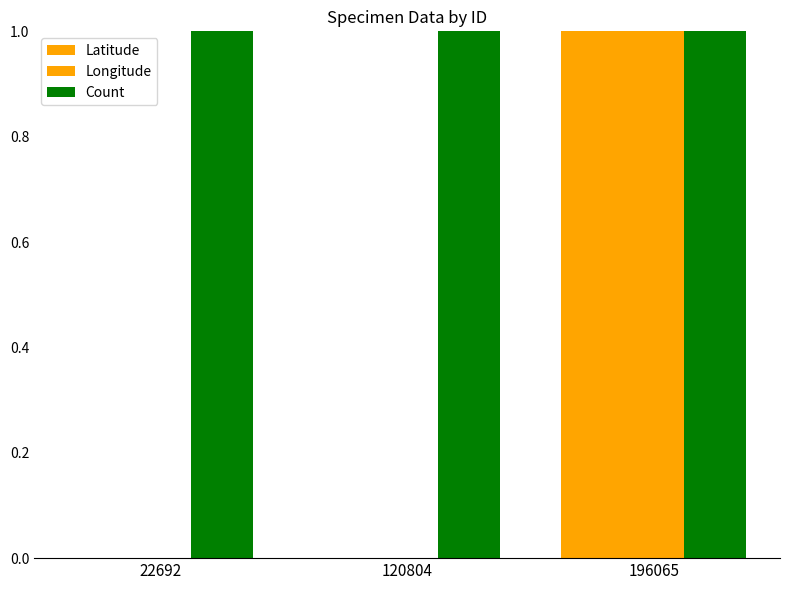

Are the bars grouped side by side (vs. stacked)?

Yes